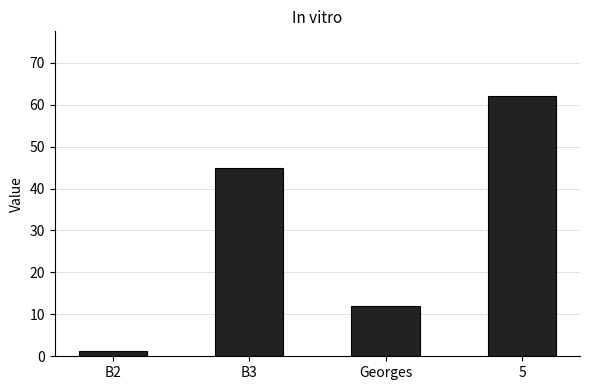

How many values are between 12 and 62?

3